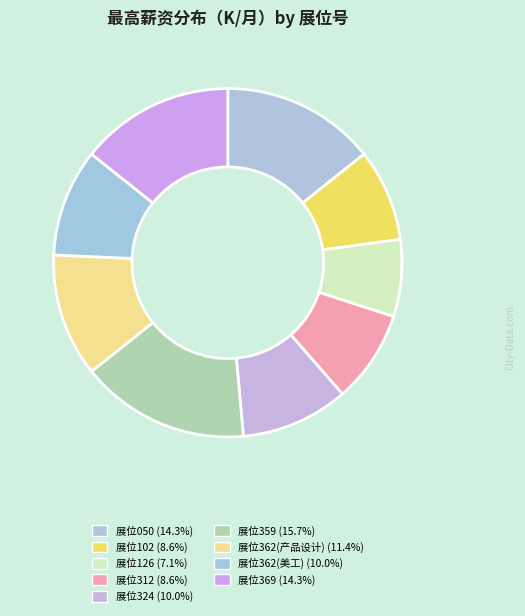

How many slices are in this pie chart?

9